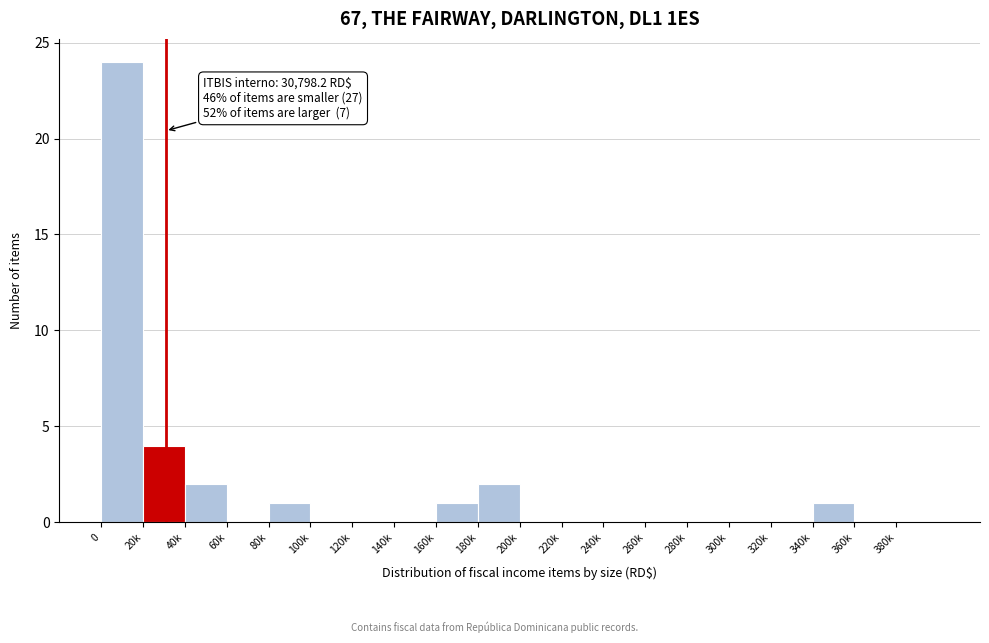

Reading left to right, transcribe all the data shown in this chart.

0=24	20k=4	40k=2	60k=0	80k=1	100k=0	120k=0	140k=0	160k=1	180k=2	200k=0	220k=0	240k=0	260k=0	280k=0	300k=0	320k=0	340k=1	360k=0	380k=0